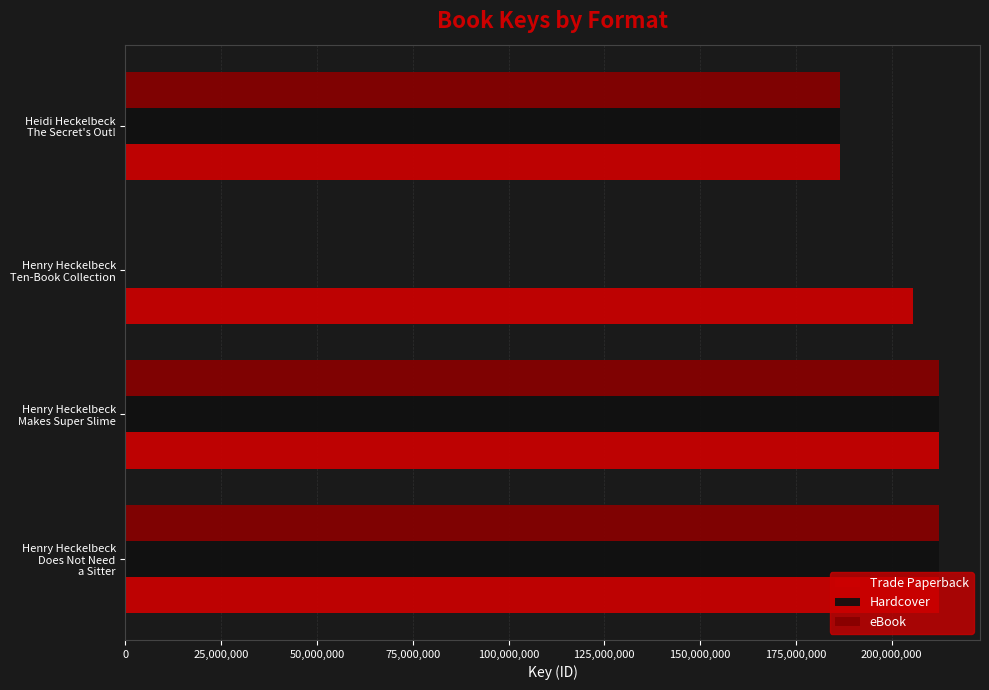

What is the maximum value for Trade Paperback?

212474295